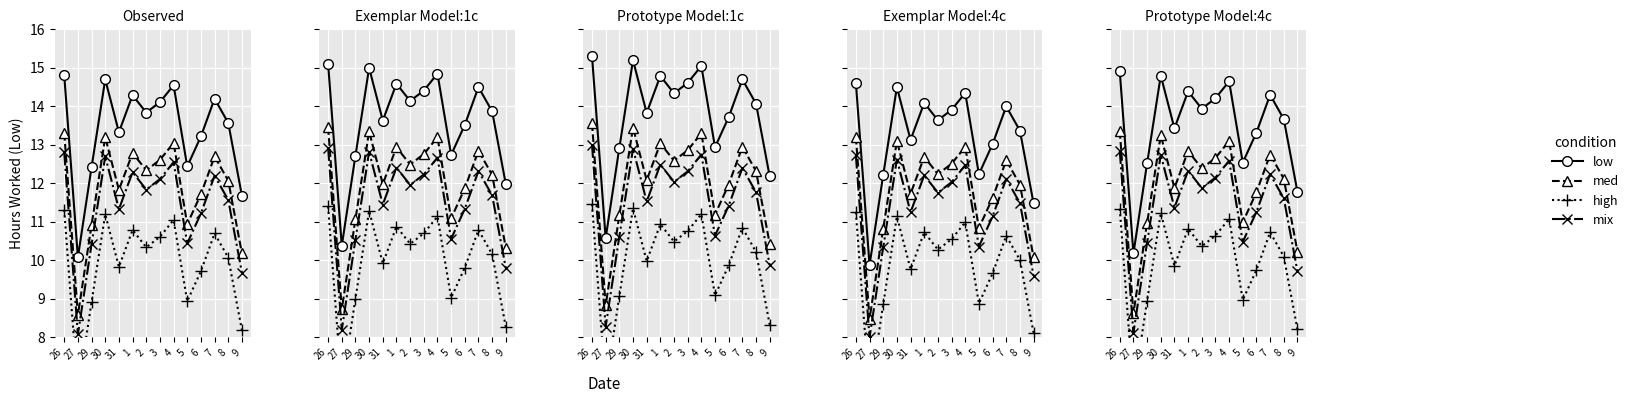

Rank the categories by mix value from lowest to highest.

27, 9, 29, 5, 6, 31, 8, 2, 3, 7, 1, 4, 30, 26